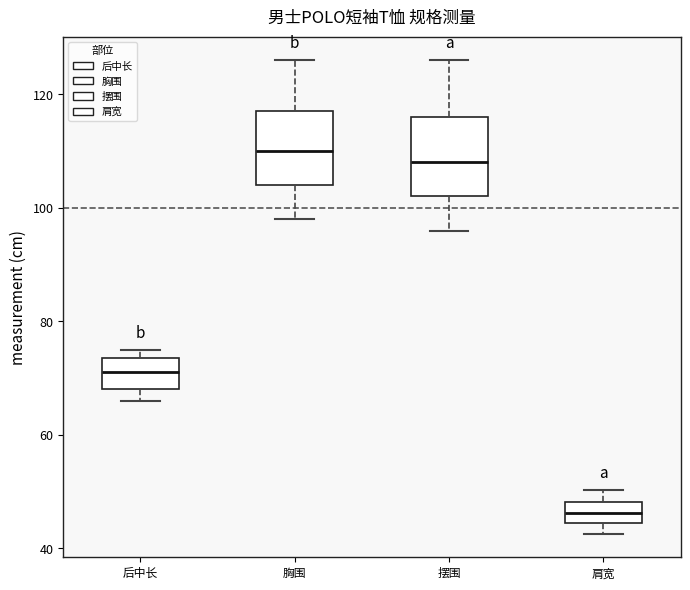

Reading left to right, read every box against the y-axis: the position of its median line, the range the box covers, and the ends of its whiskers. The values are not printed on the chart, so give them approximately, as read against the axis.

后中长: median 72, box 68 to 74, whiskers 66 to 76
胸围: median 110, box 104 to 118, whiskers 98 to 126
摆围: median 108, box 102 to 116, whiskers 96 to 126
肩宽: median 46, box 44 to 48, whiskers 42 to 50